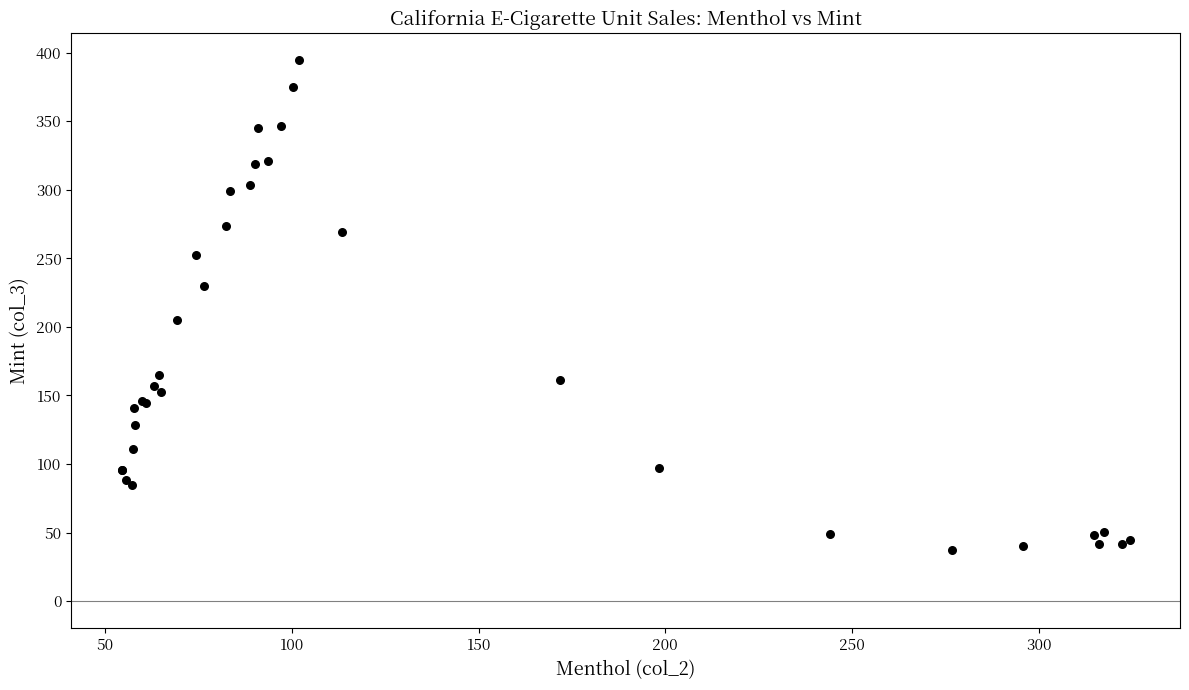

What Y value in the scatter plot is closest to 215?

205.0